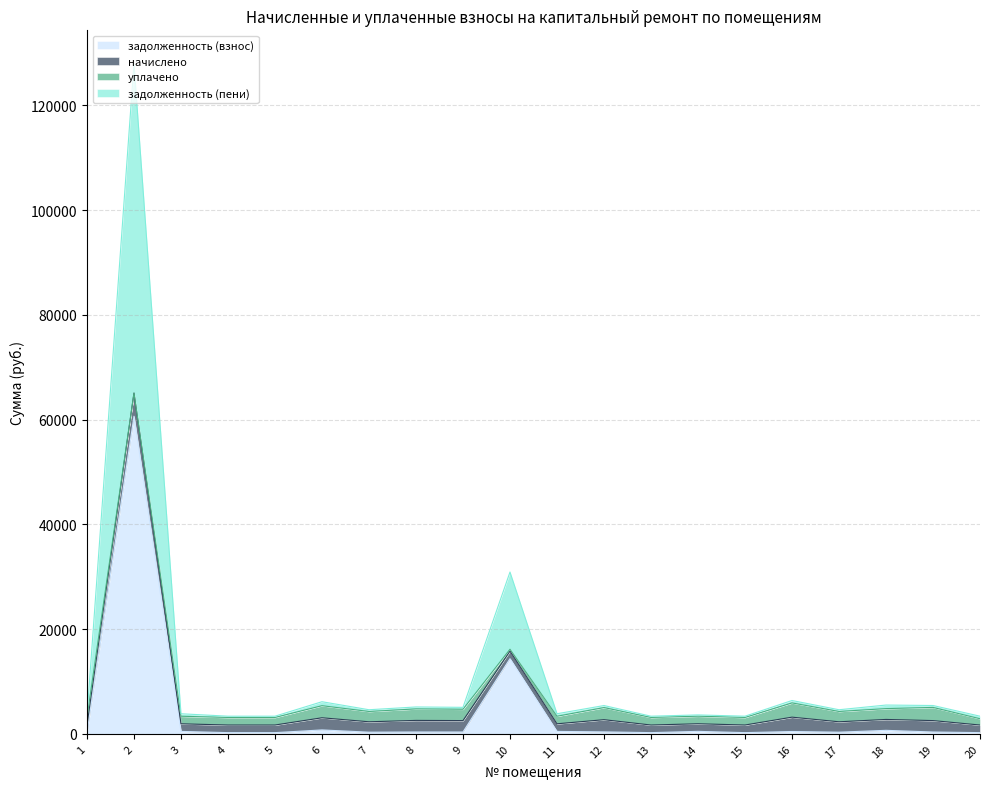

What is the value of the задолженность (взнос) point at the 14th from the left?

484.3